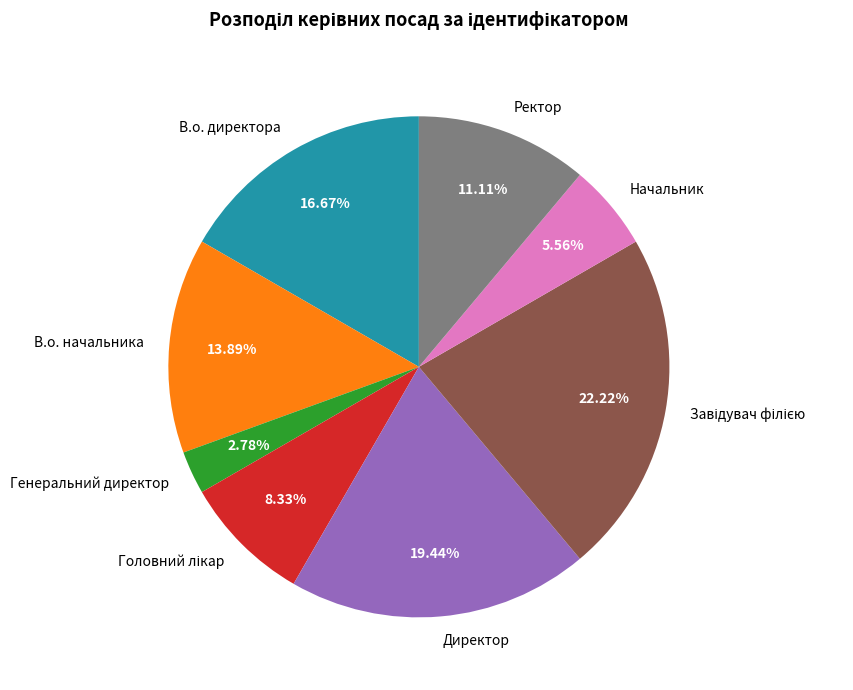

Which has a higher value, Ректор or В.о. начальника?

В.о. начальника